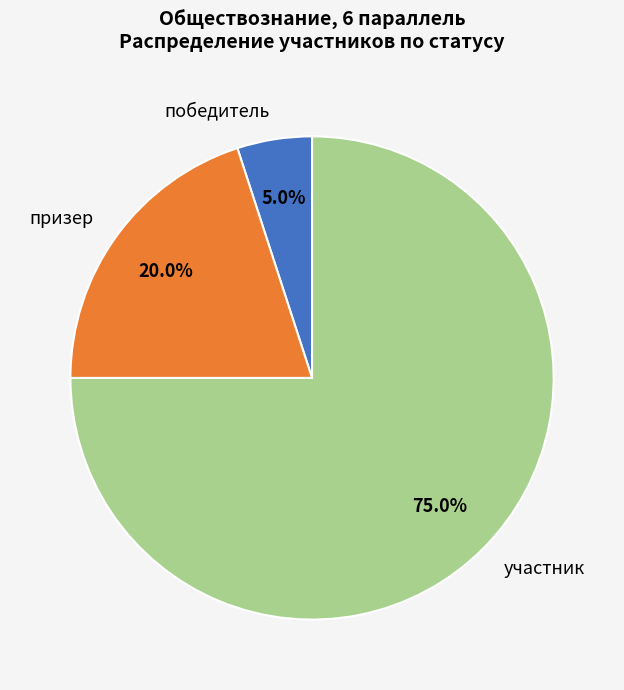

Rank the categories by value from lowest to highest.

победитель, призер, участник